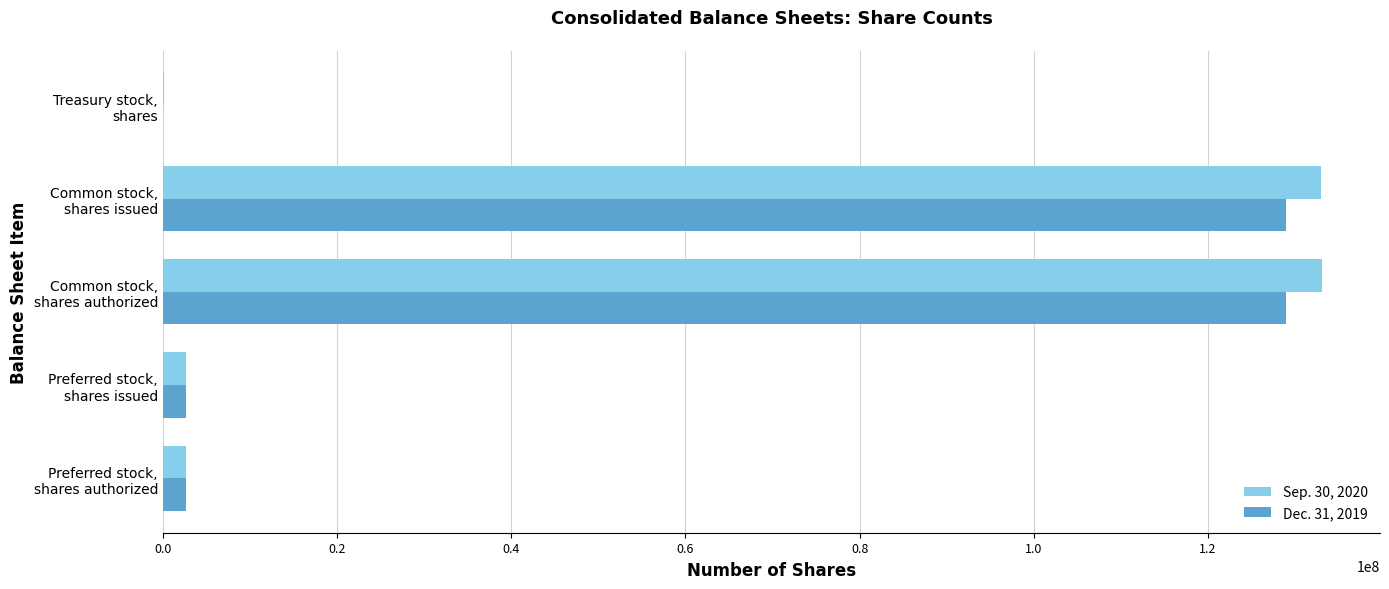

What is the maximum value shown in the chart?

133087968